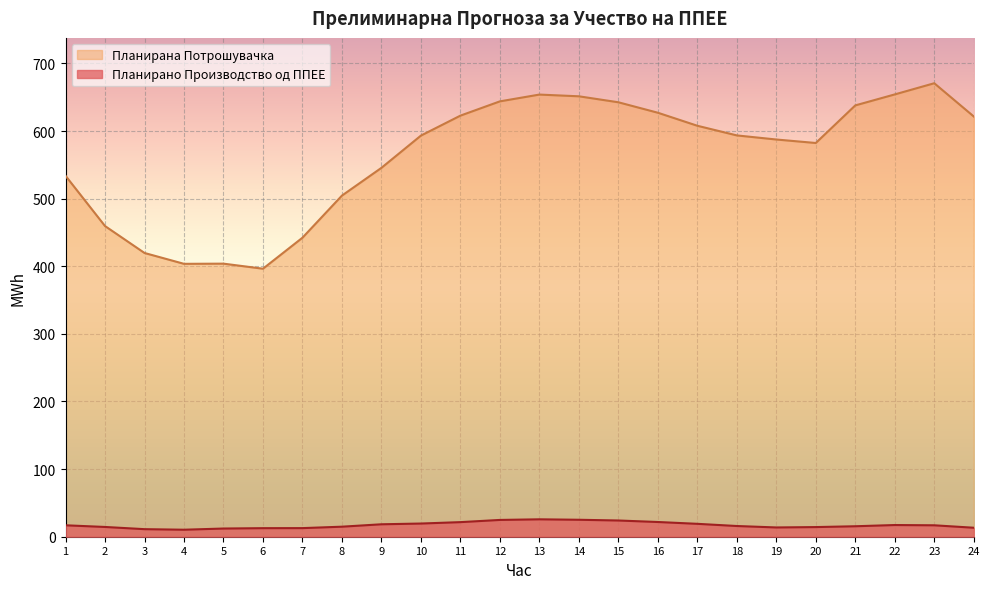

In Планирана Потрошувачка, how many points are lower than both neighbors (excluding endpoints)?

3